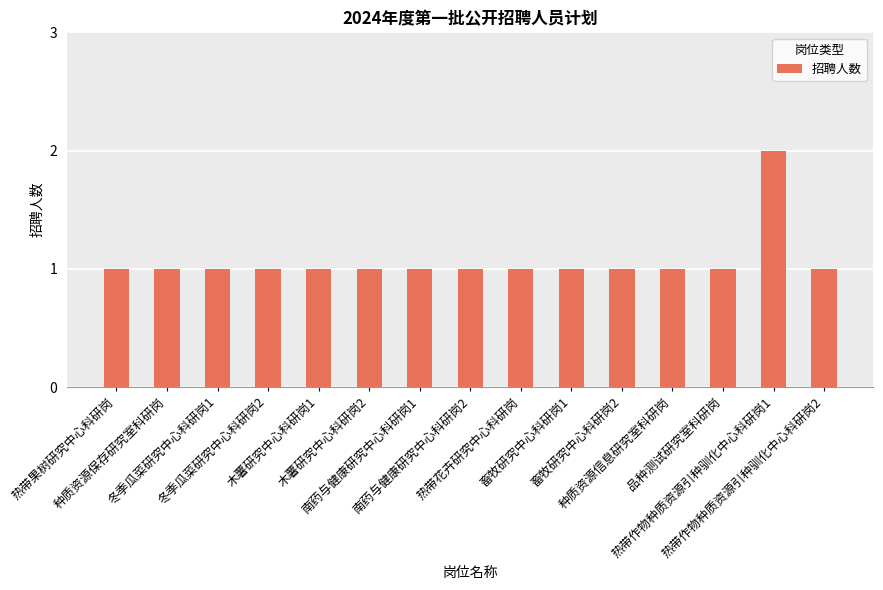

What is the value of the 12th bar from the left?

1